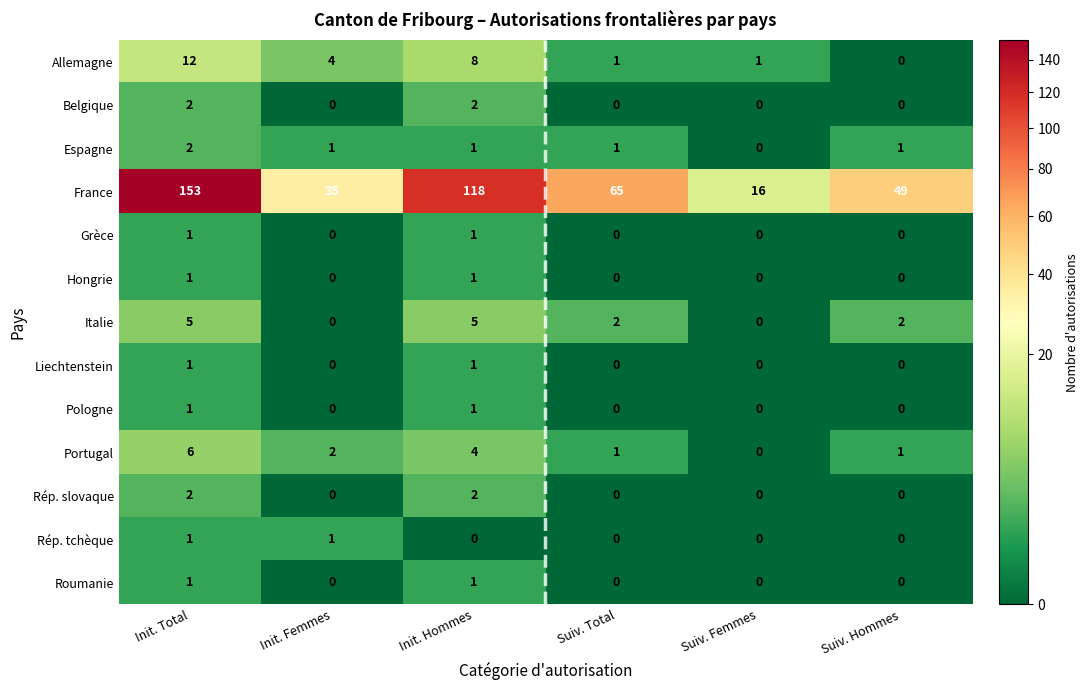

Which series has the largest total across all categories?

France